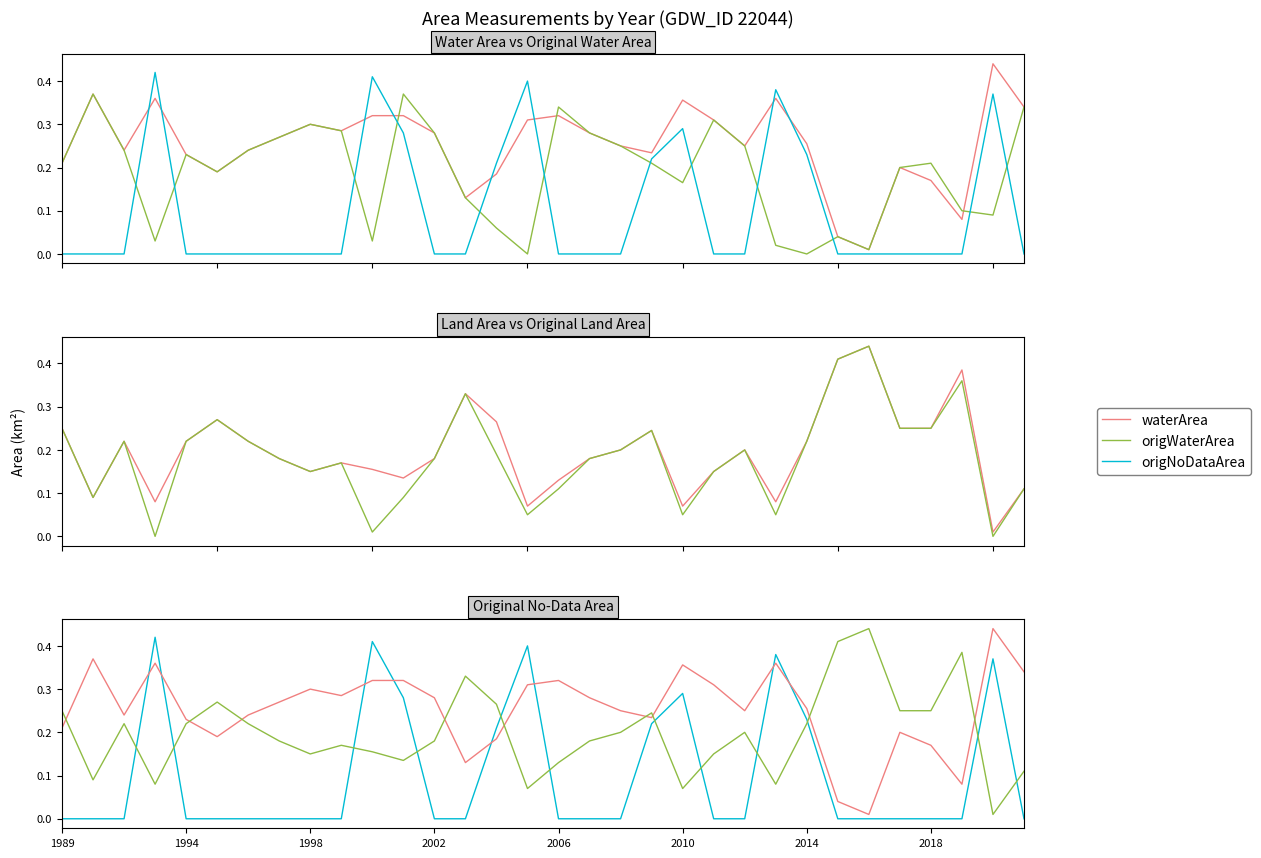

Which series has the largest range (max minus min)?

origlandArea